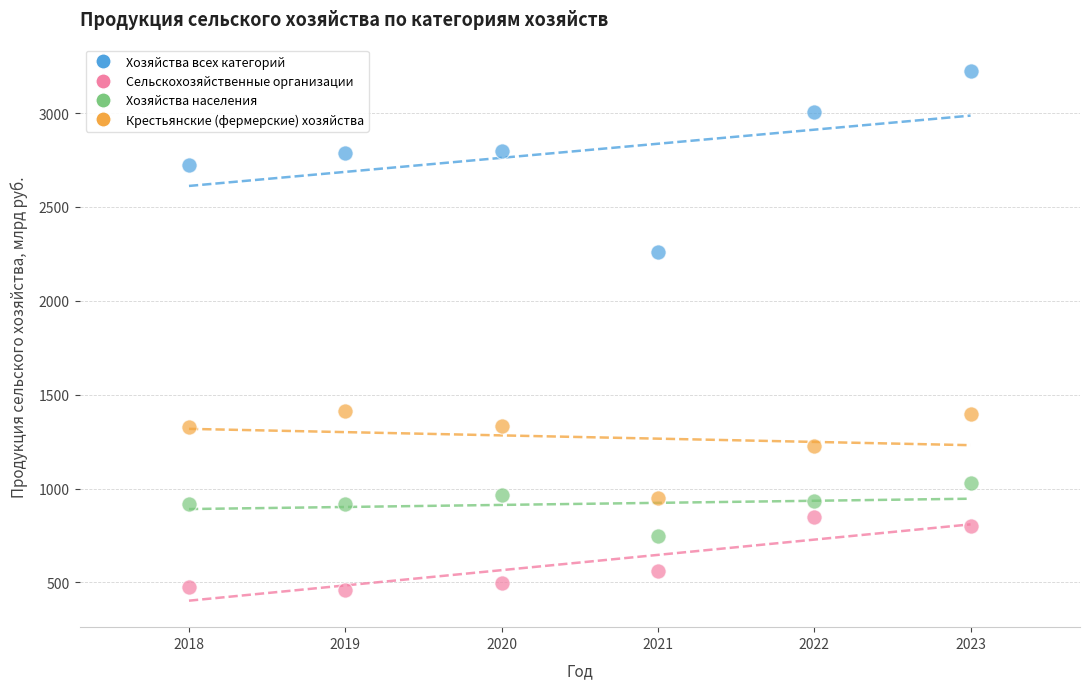

Which series has the largest Y range (max minus min)?

Хозяйства всех категорий